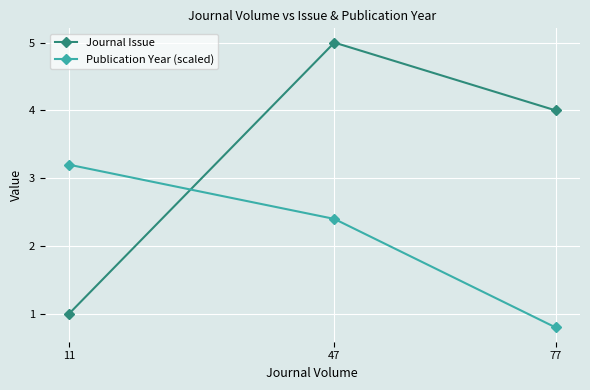

Which category has the lowest value in the Publication Year (scaled) series?

77